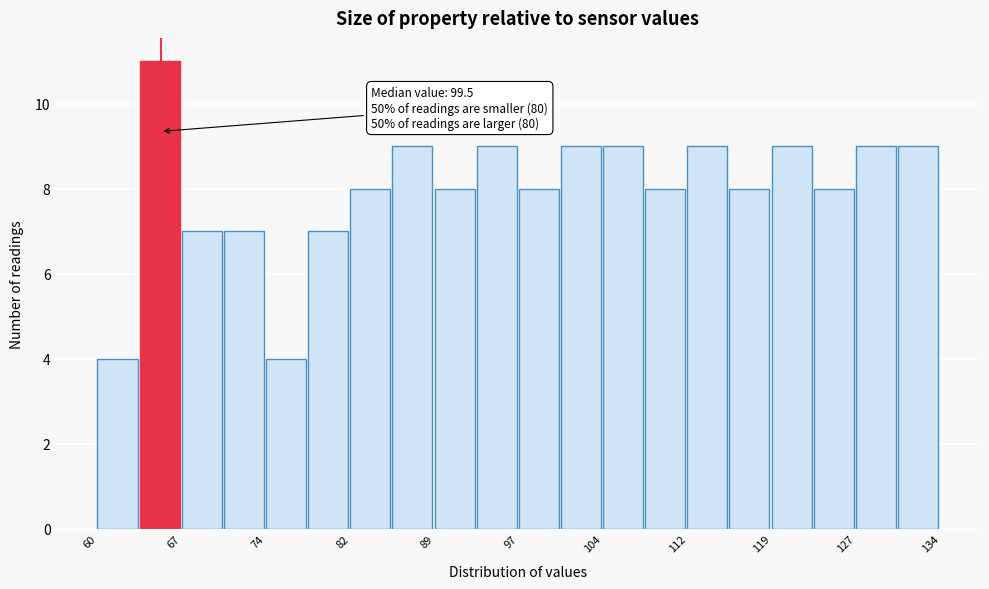

Around what value on the x-axis is the tallest bar? Give the approximate position of its centre, as read against the axis.

65